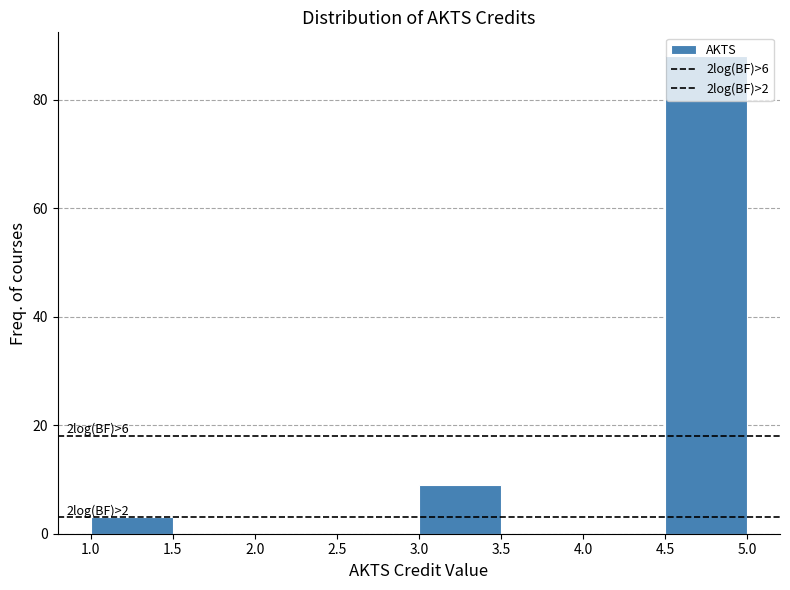

Over which range of the x-axis is the bar tallest?

4.5 to 5.0